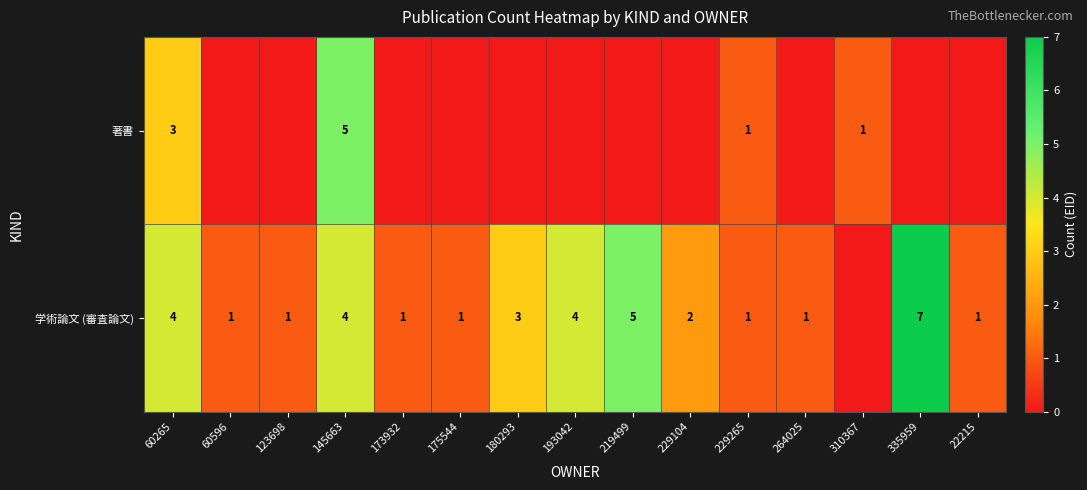

True or false: 学術論文 (審査論文) has a value of 1 at 22215.

True